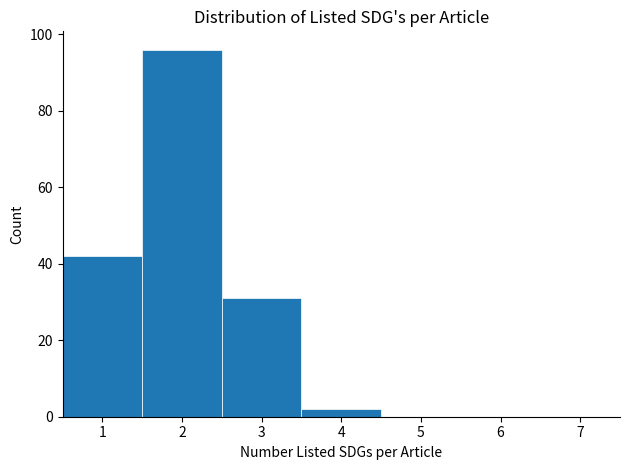

Reading left to right, list every bar in this chart as the range it spans on the x-axis followed by its height. The values are not printed on the chart, so give them approximately, as read against the axis.

0.5 to 1.5: 42
1.5 to 2.5: 96
2.5 to 3.5: 32
3.5 to 4.5: 2
4.5 to 5.5: 0
5.5 to 6.5: 0
6.5 to 7.5: 0